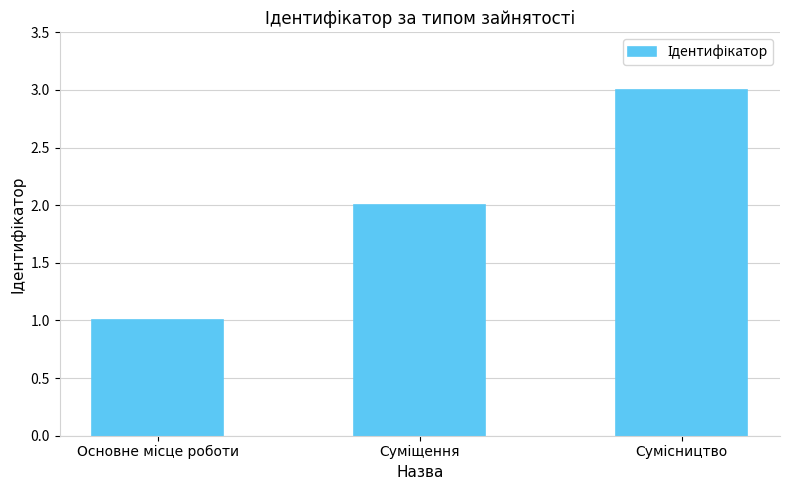

What is the sum of all values?

6